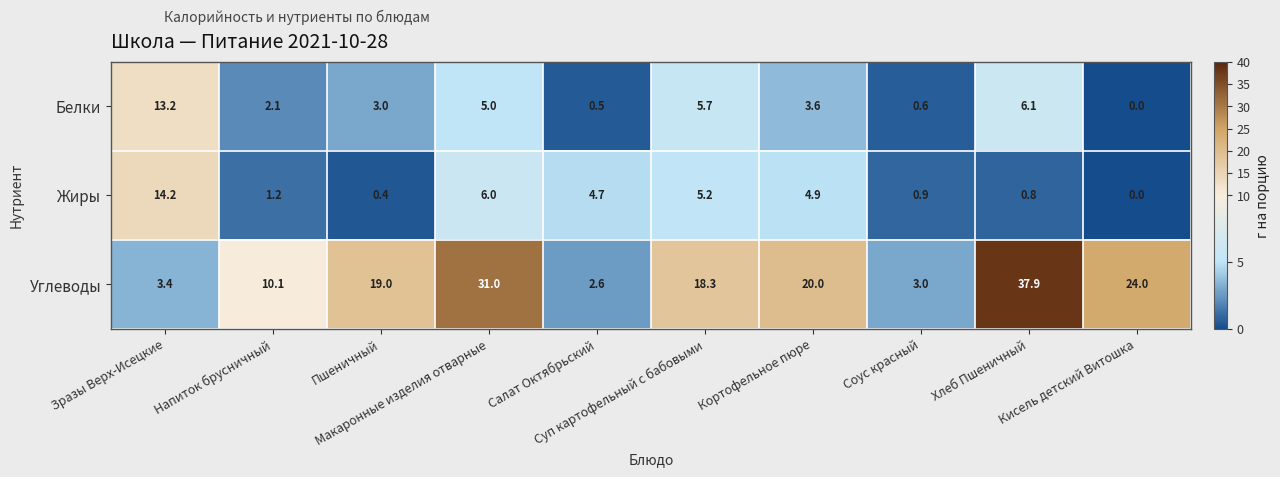

What is the sum of all Жиры values?

38.3